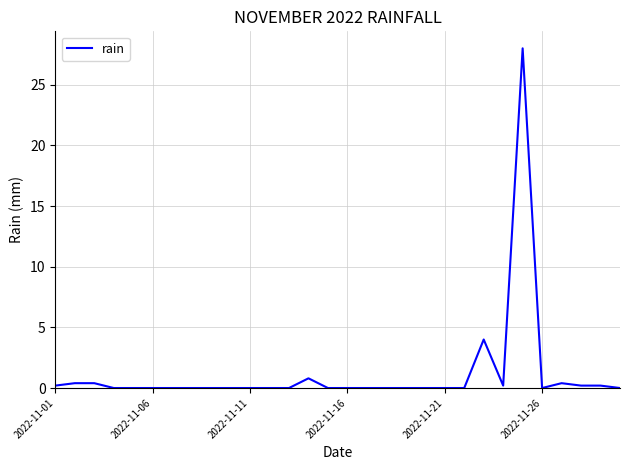

How many lines are shown in the chart?

1